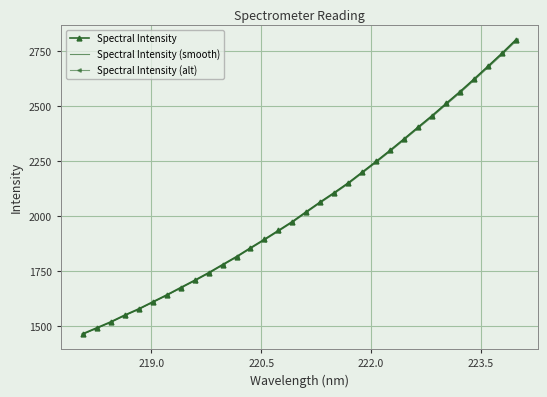

What is the minimum value for Spectral Intensity (alt)?

1463.3